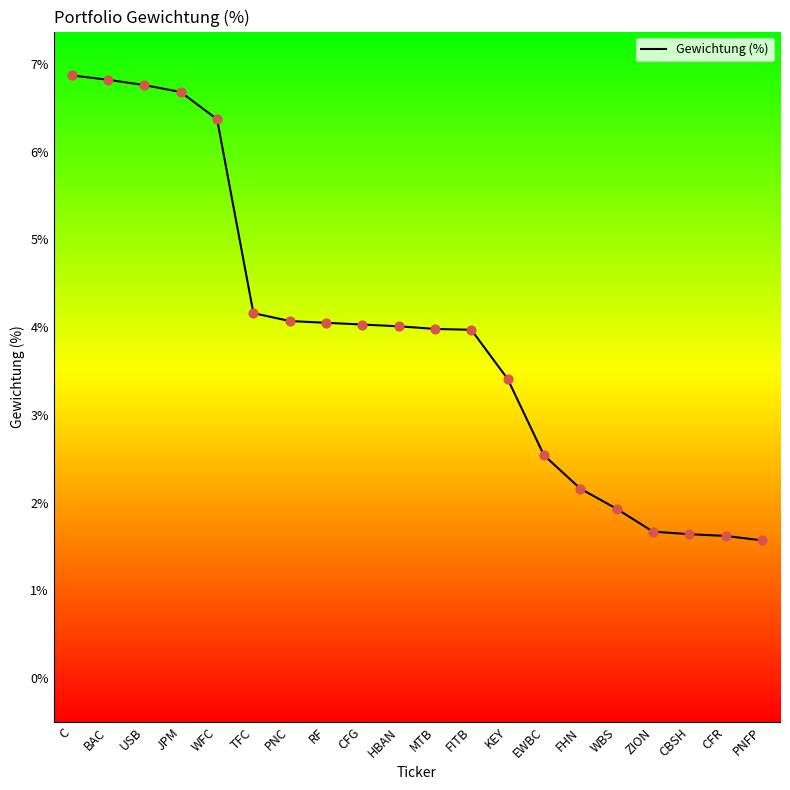

Approximately how many times larger is the value at CFG compared to EWBC?

1.6